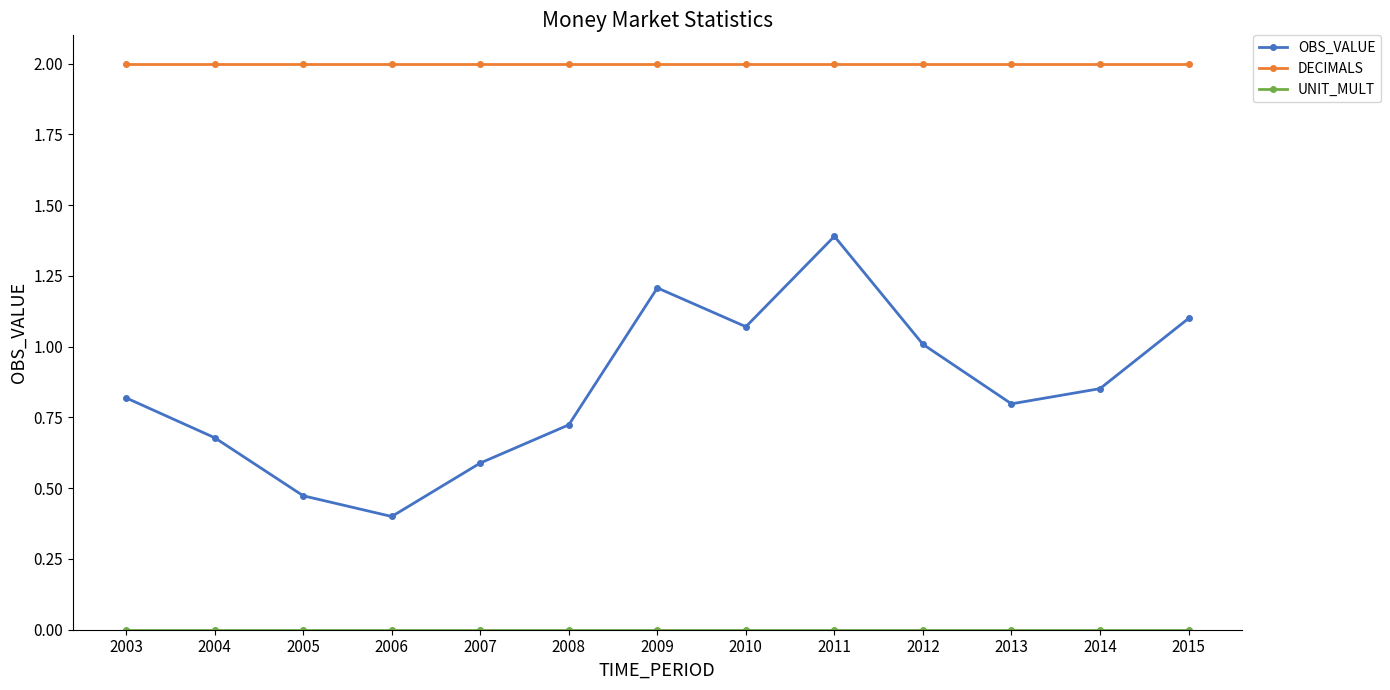

True or false: DECIMALS and OBS_VALUE cross at least once.

False